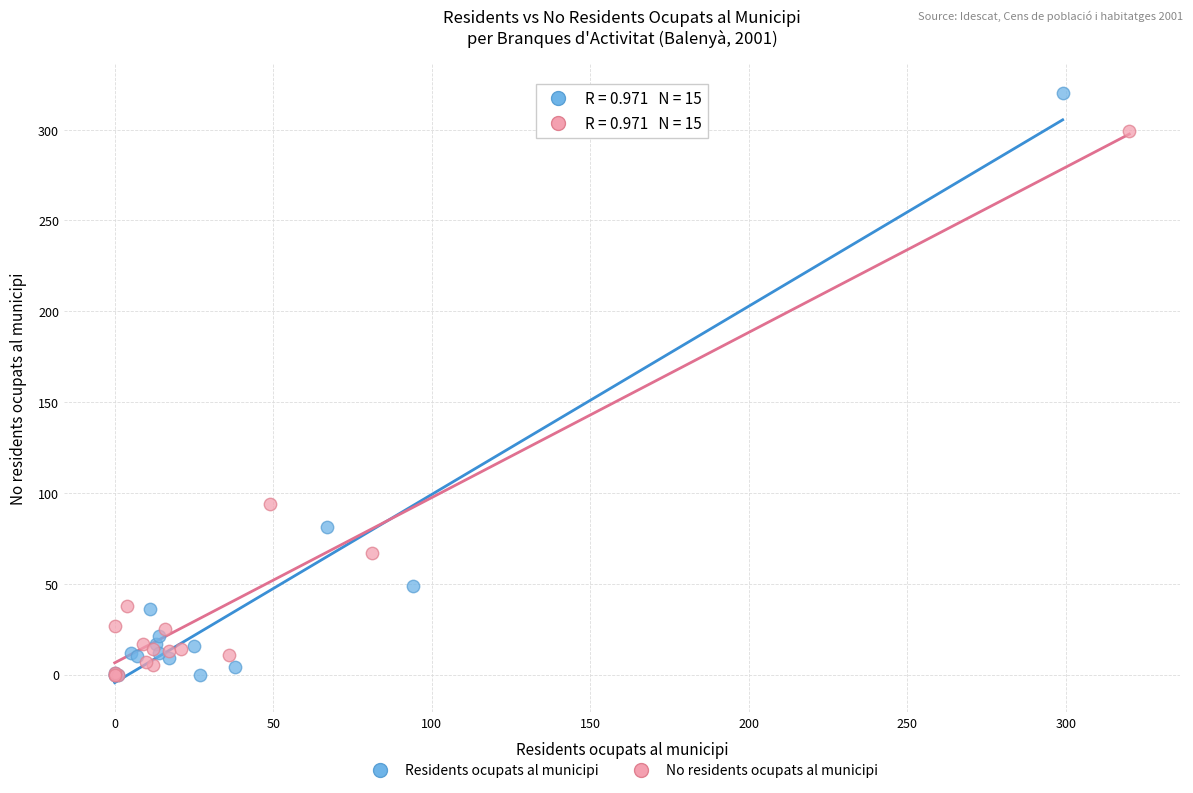

Which series has the largest Y range (max minus min)?

Residents ocupats al municipi